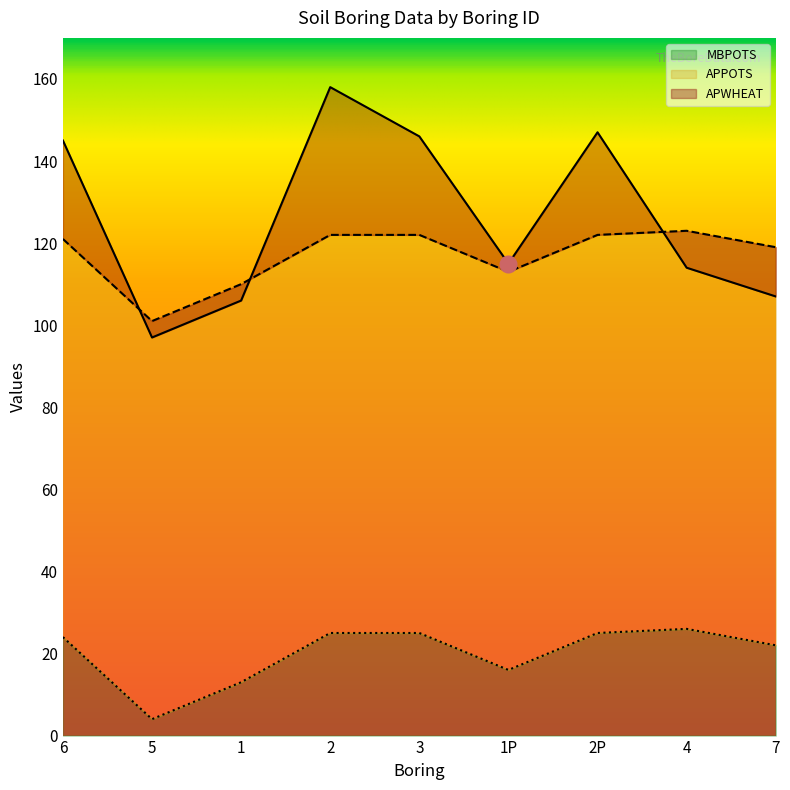

At which category does the chart reach its peak across all series?

2